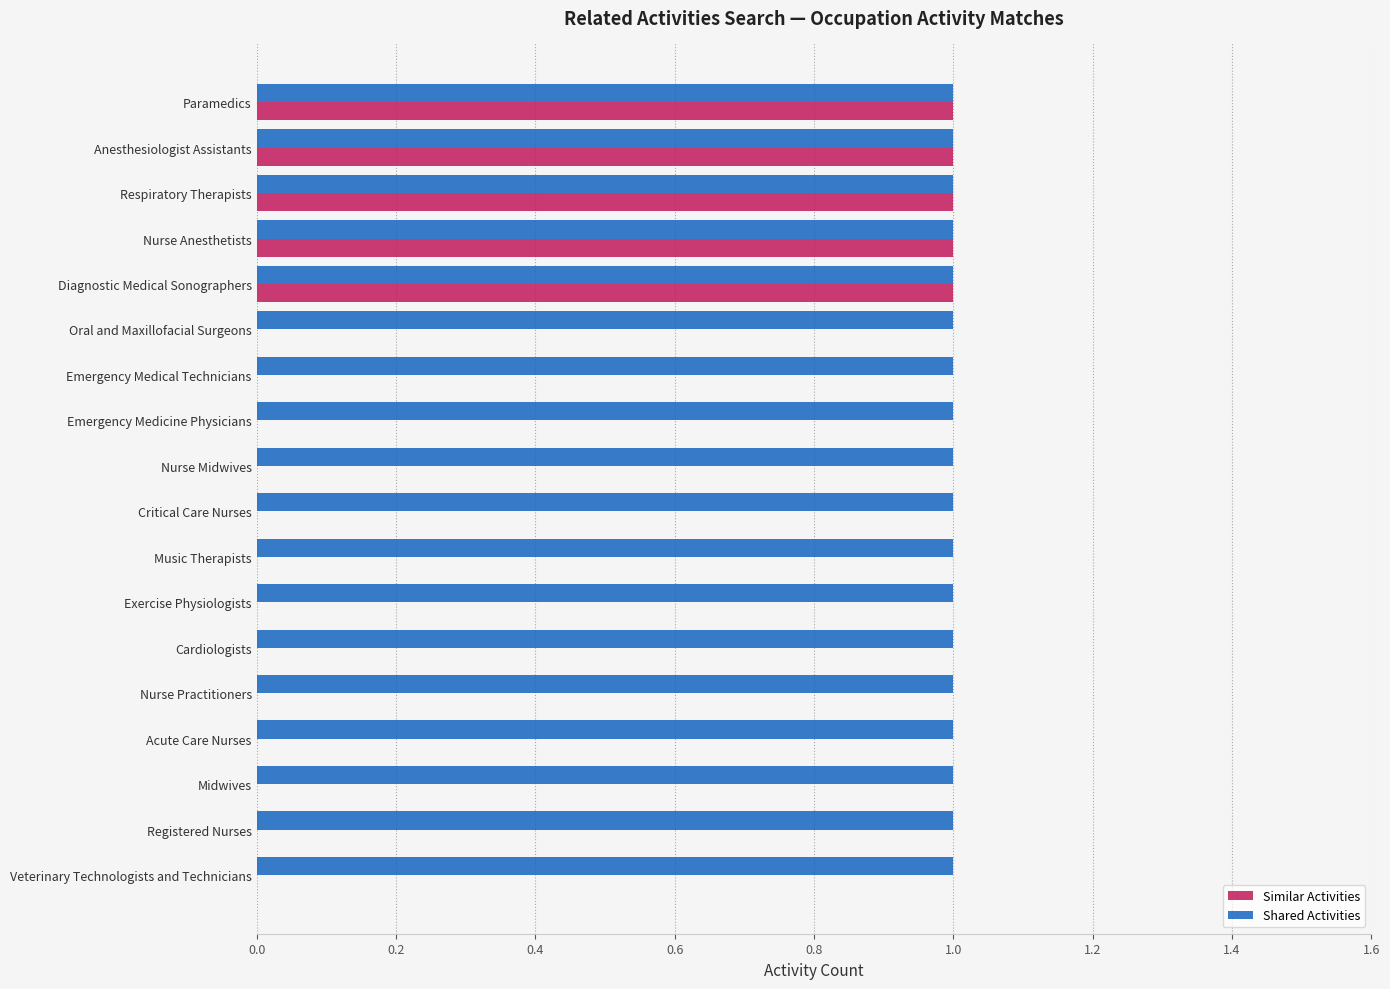

What is the sum of all Similar Activities values?

5